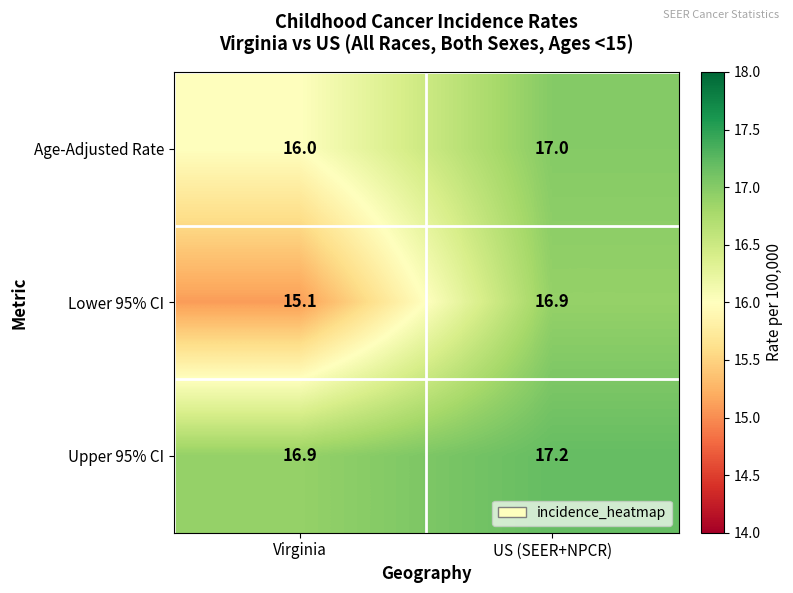

How many data points does each series have?

2